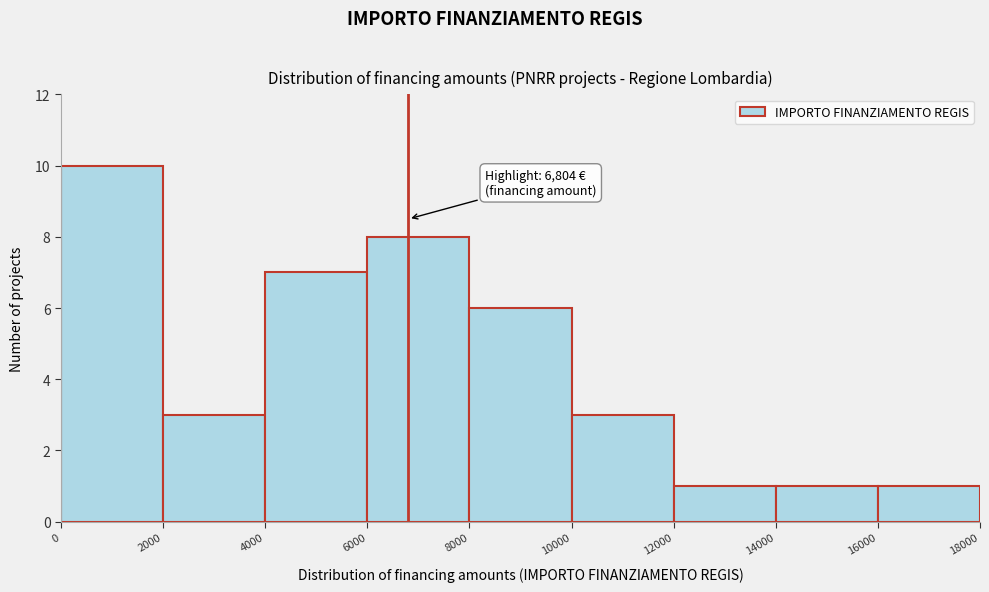

Which range on the x-axis has the tallest bar?

0 to 2000